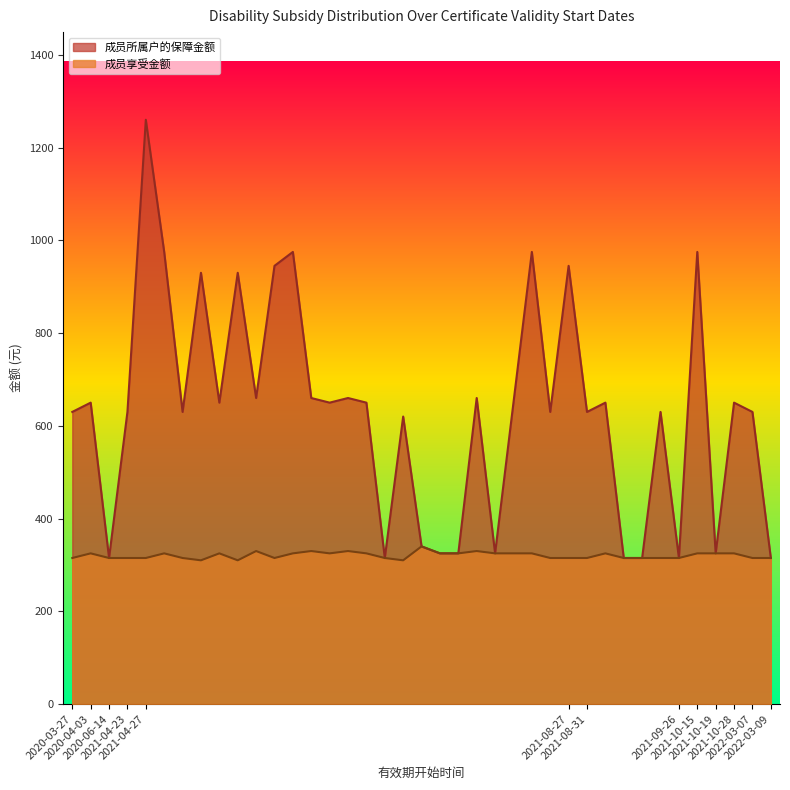

At 2021-04-27, list the series in order from smallest to largest.

成员享受金额, 成员所属户的保障金额